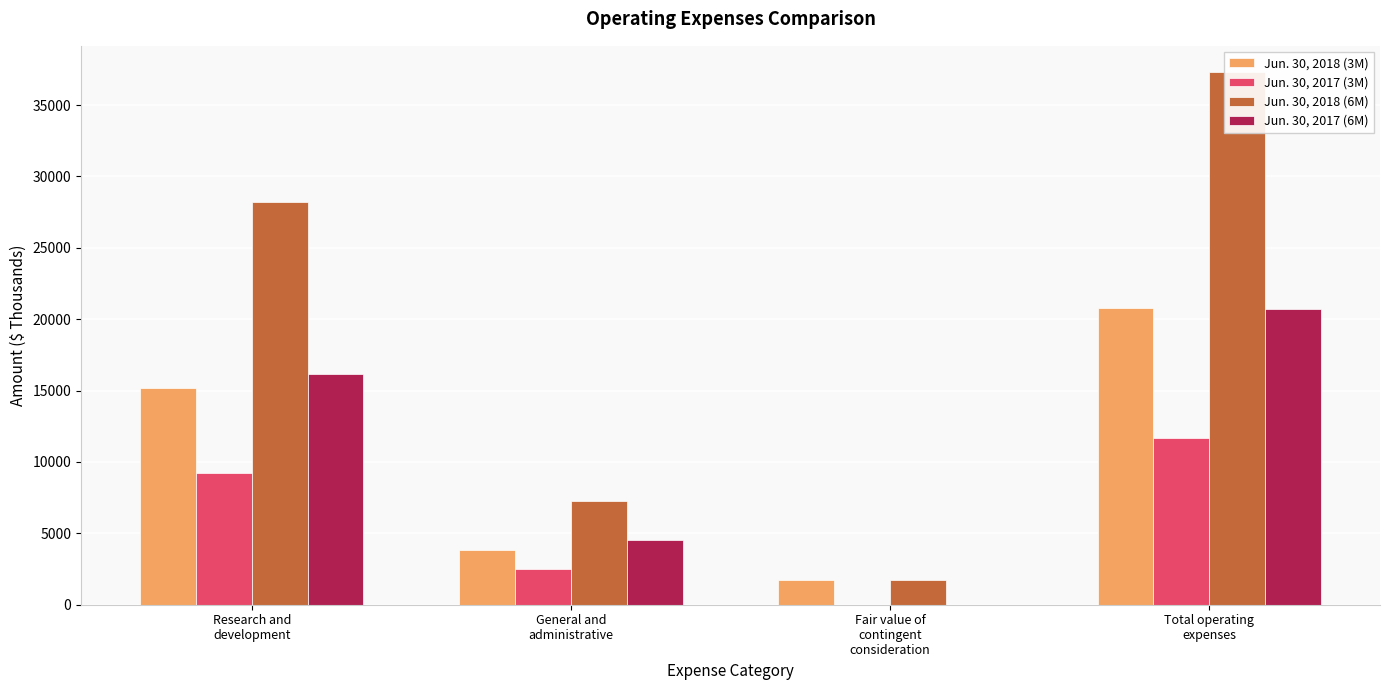

What is the maximum value shown in the chart?

37280